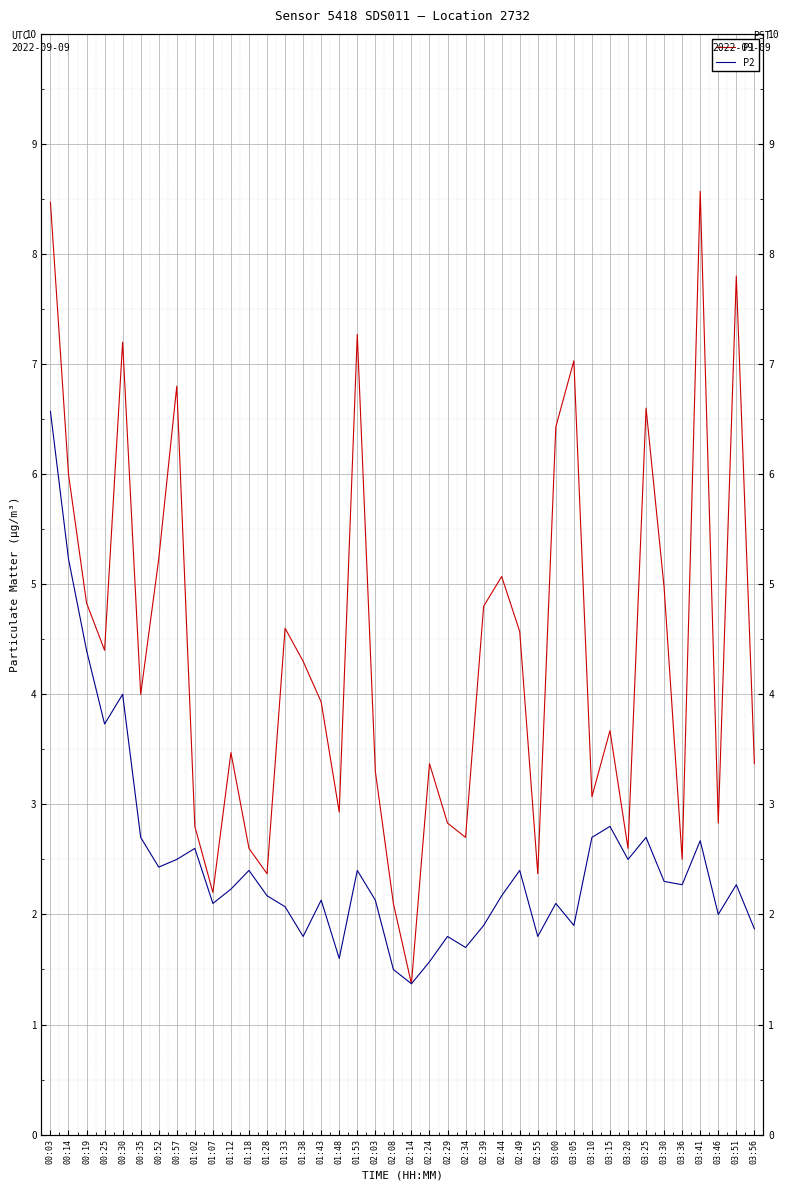

What is the difference between the P1 values at 01:02 and 03:10?

0.3